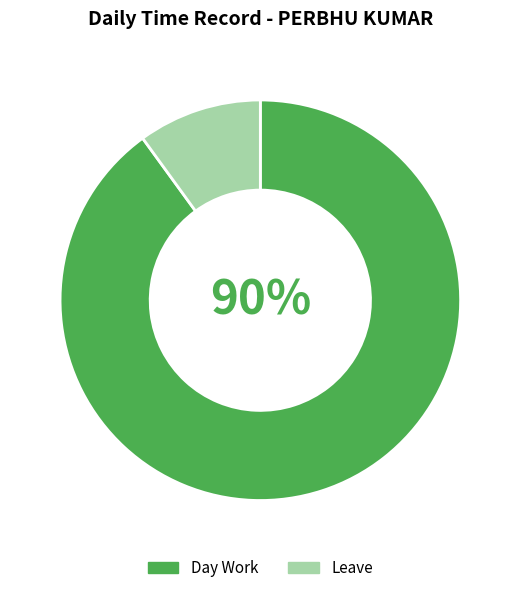

How many slices are in this pie chart?

2